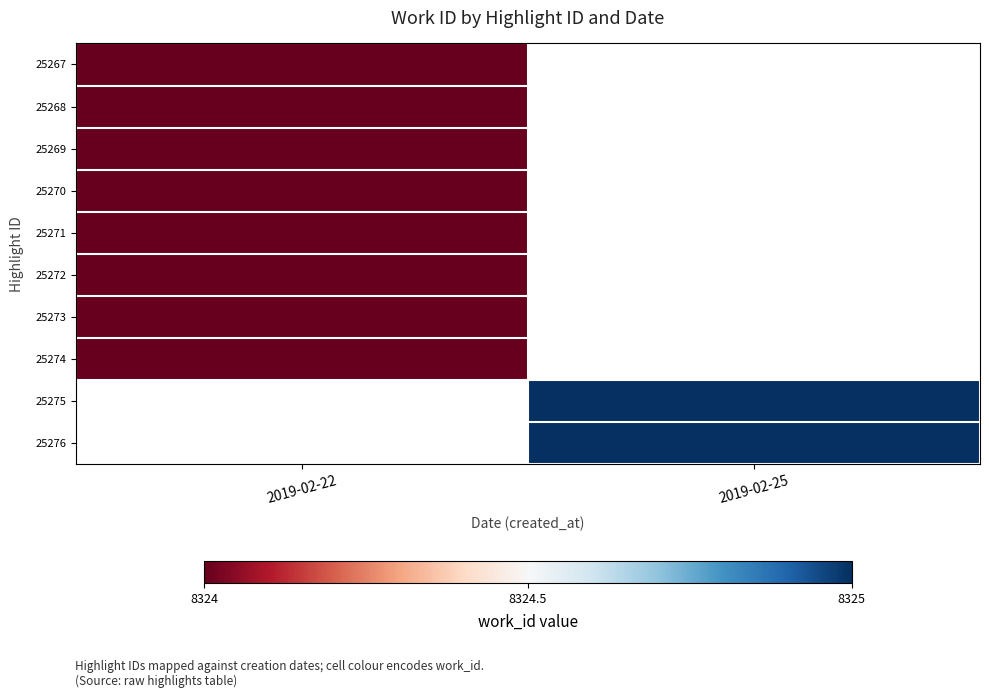

Count the number of data series in this chart.

10